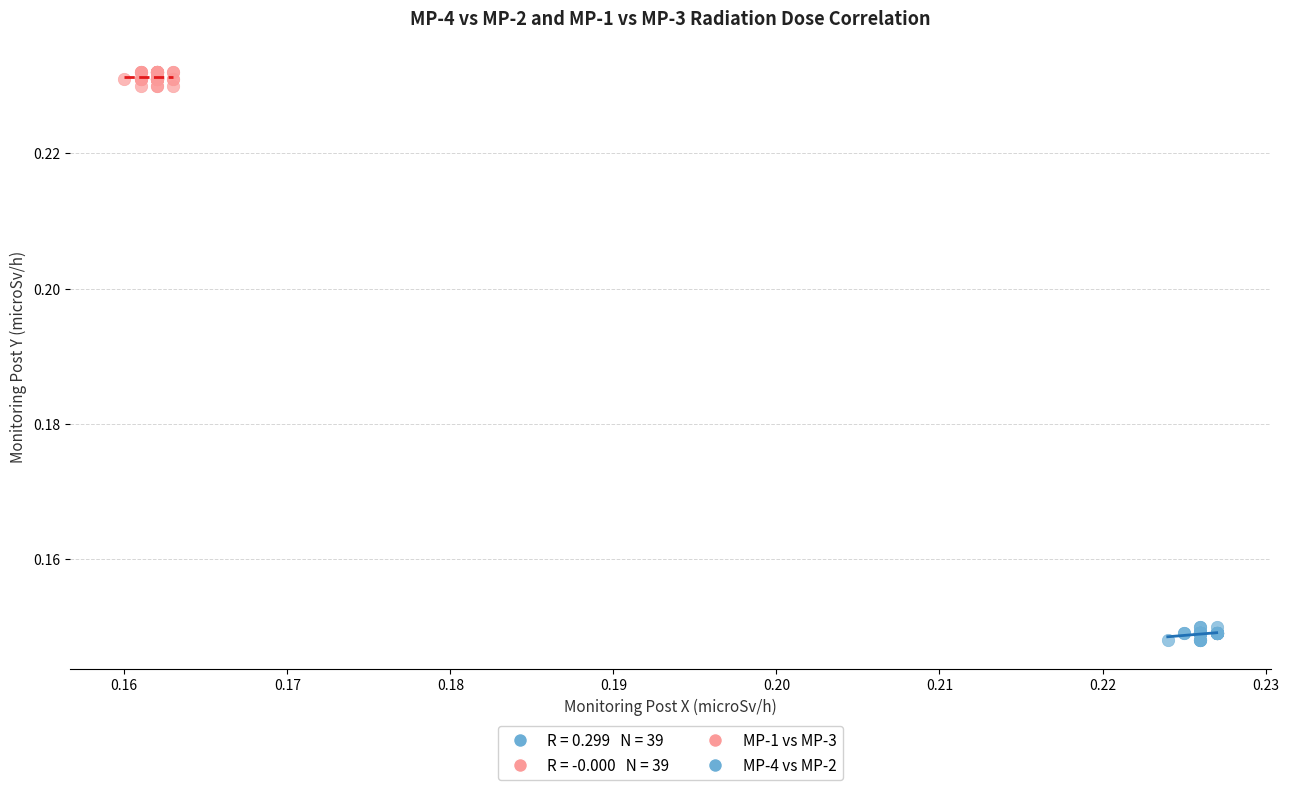

Which series contains the highest Y value?

MP-1 vs MP-3